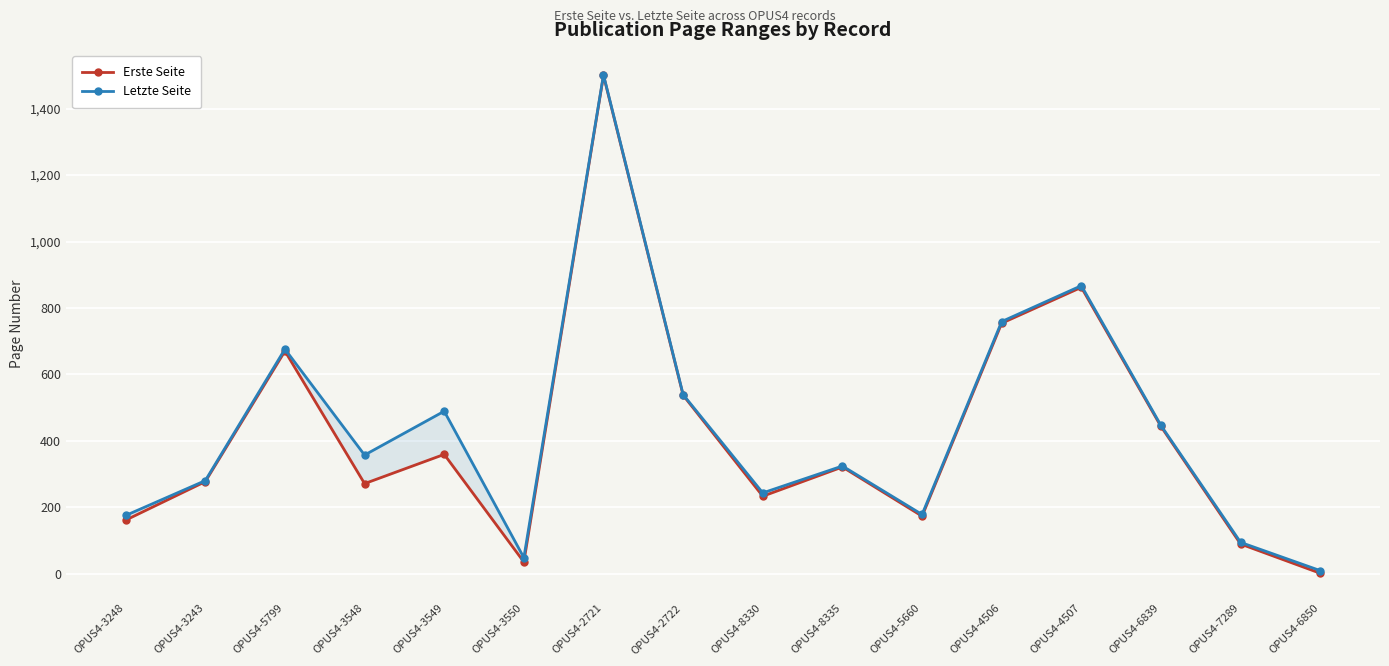

True or false: Letzte Seite and Erste Seite cross at least once.

False